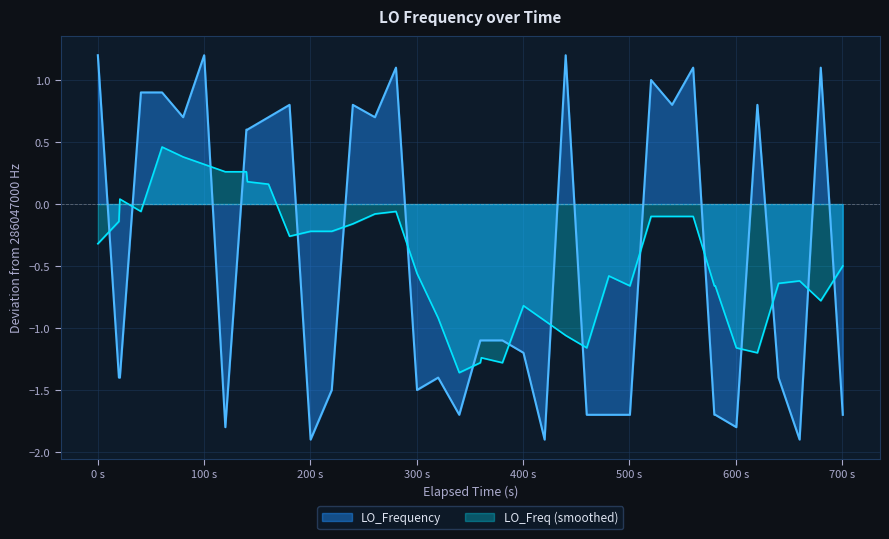

Is it true that LO_Freq (smoothed) equals -0.1 at 0 s?

False